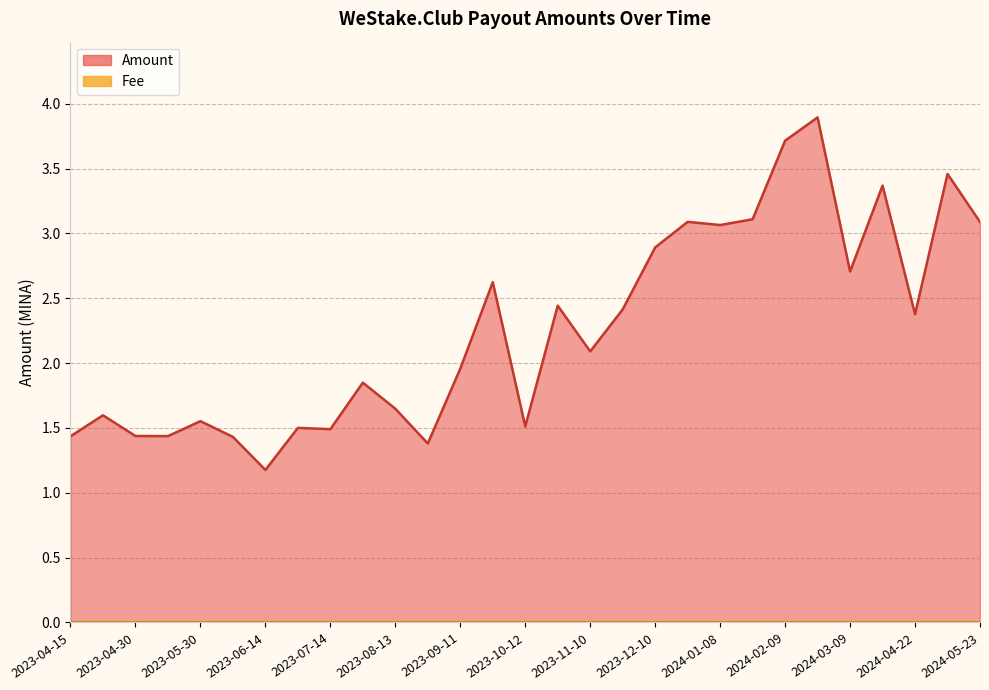

Read the value at 2024-04-06.

3.4